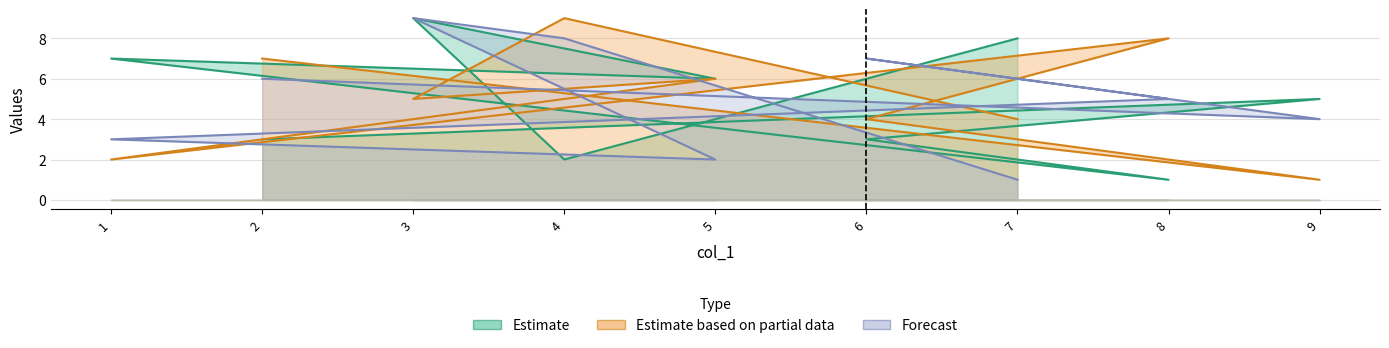

After their last crossing, which series has the higher values: col_7 or col_3?

col_7